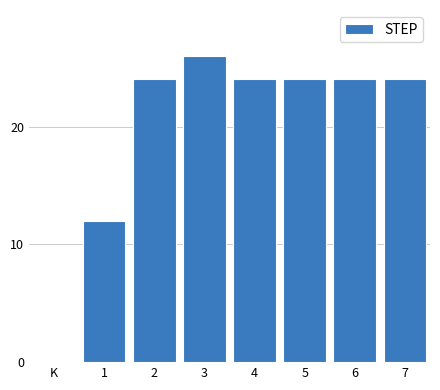

Reading right to left, transcribe all the data shown in this chart.

24	24	24	24	26	24	12